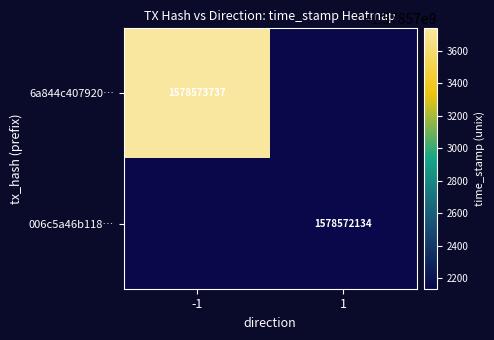

At which category does the chart reach its minimum across all series?

1